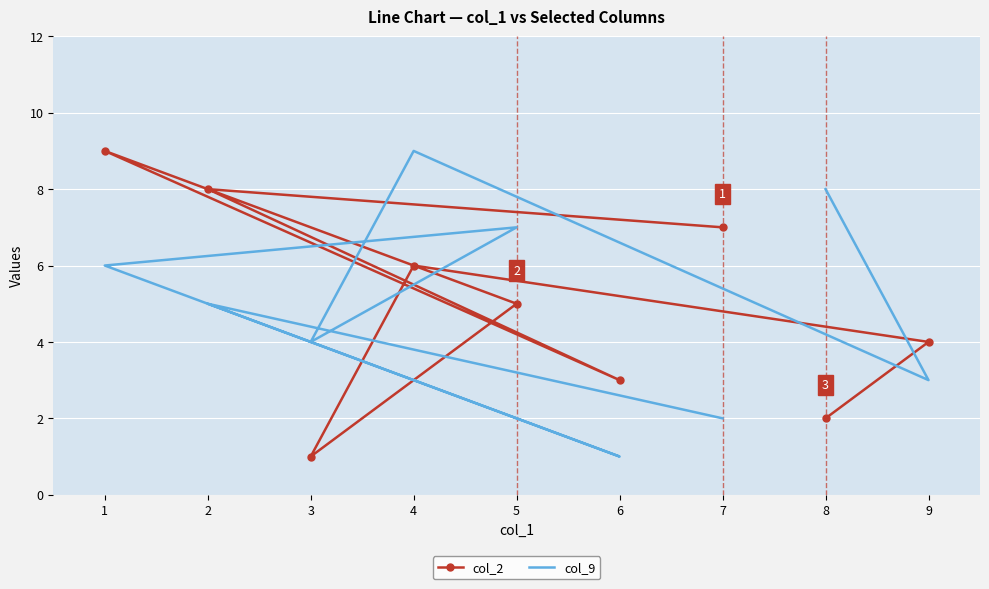

How many distinct data groups are displayed?

2